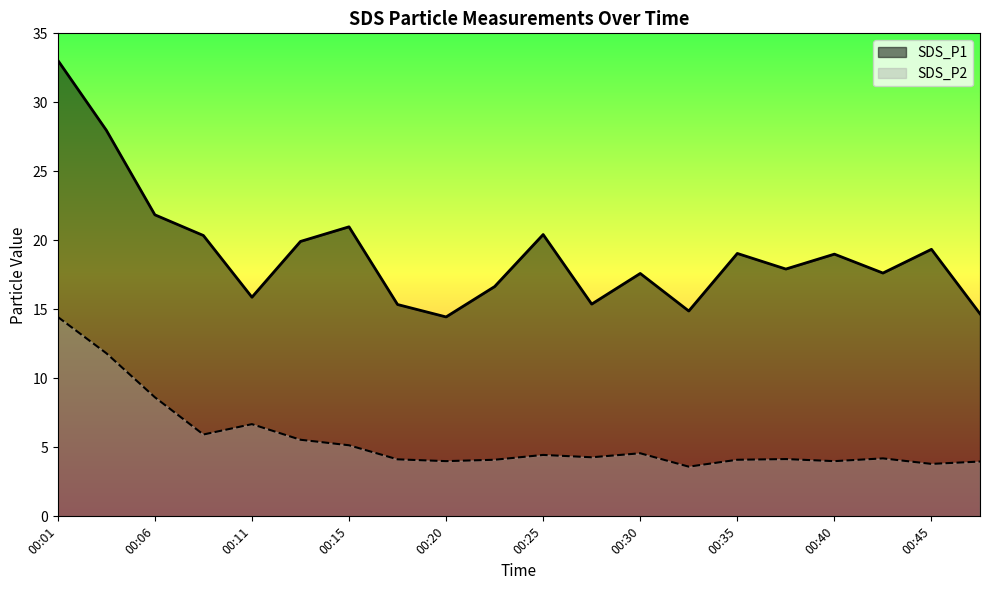

How many interior local peaks does the SDS_P2 series have?

5